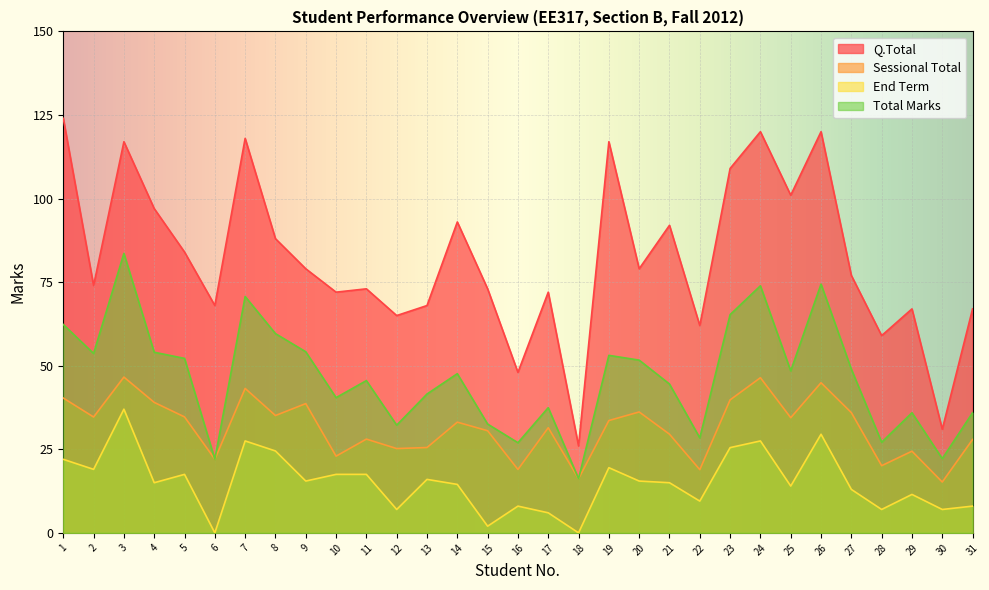

What is the sum of all Q.Total values?

2540.0